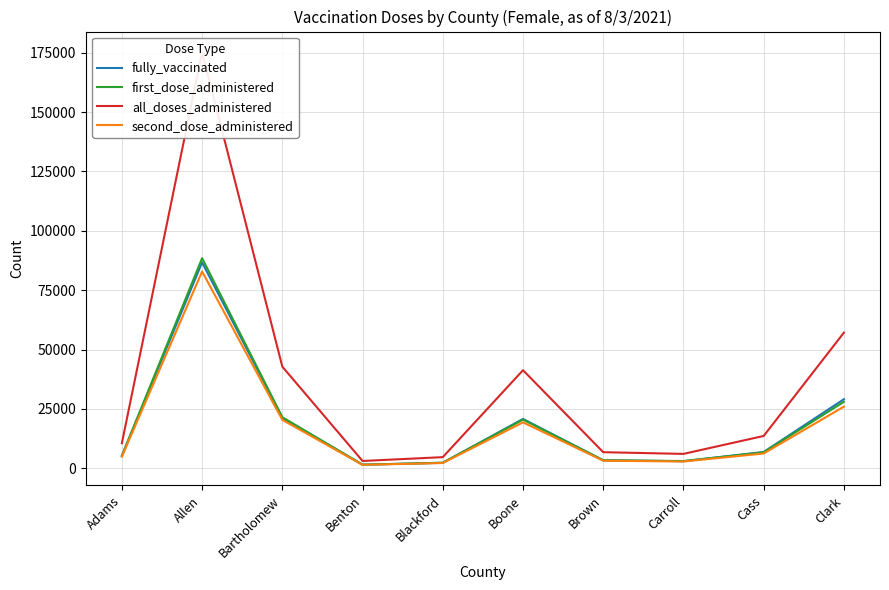

Which has a higher value, Carroll or Allen?

Allen